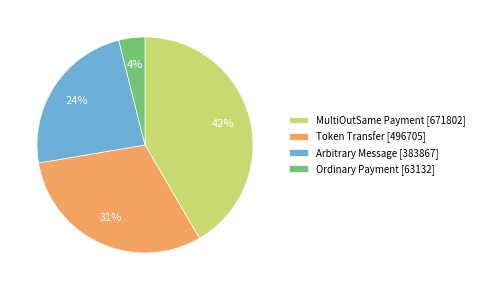

To the nearest percent, what is the difference between the Arbitrary Message and Ordinary Payment slice percentages?

20%